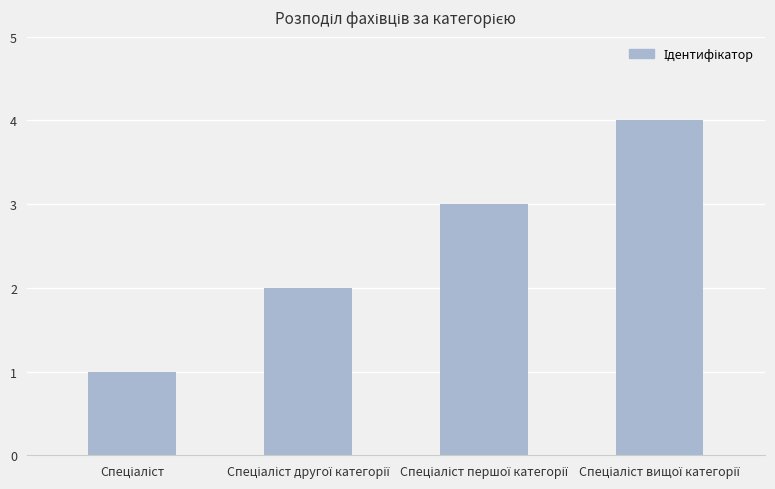

What is the difference between the maximum and minimum values?

3